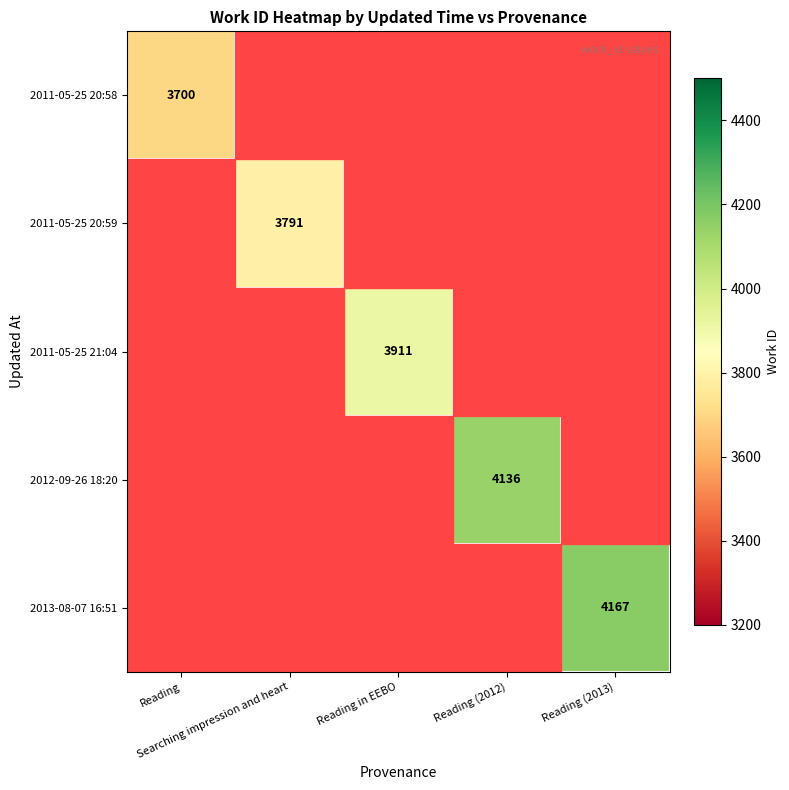

What is the minimum value shown in the chart?

3200